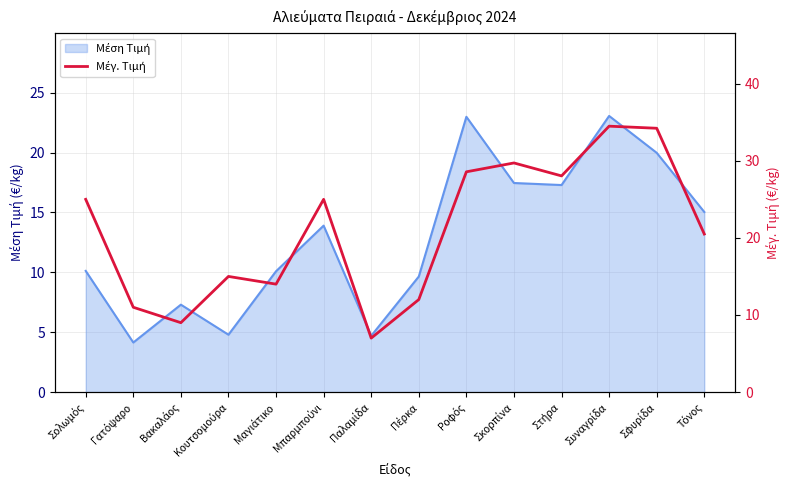

What position from the right is Πέρκα?

7